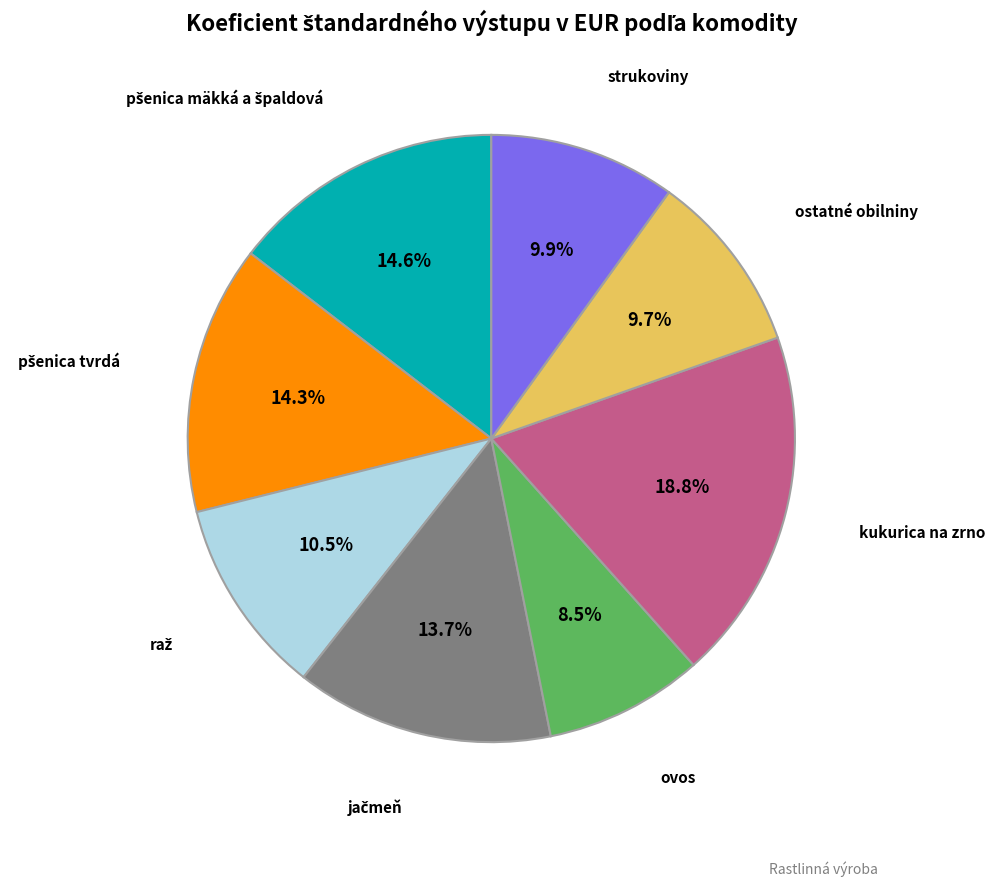

What is the smallest slice in the pie chart?

ovos